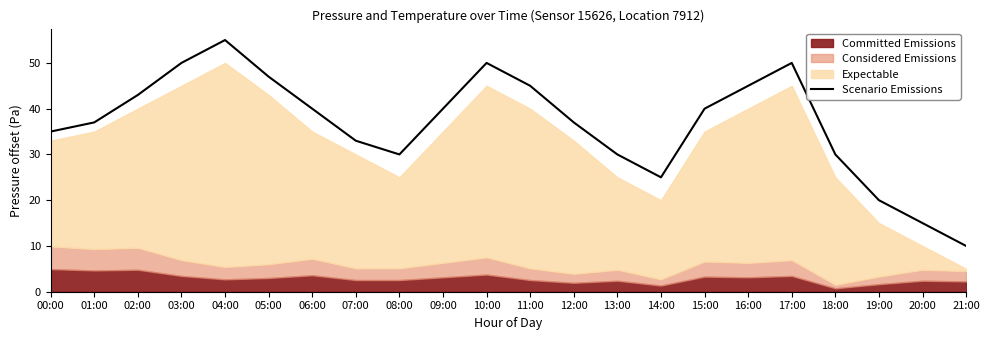

The Scenario Emissions series shows 10 at 21:00. True or false?

True